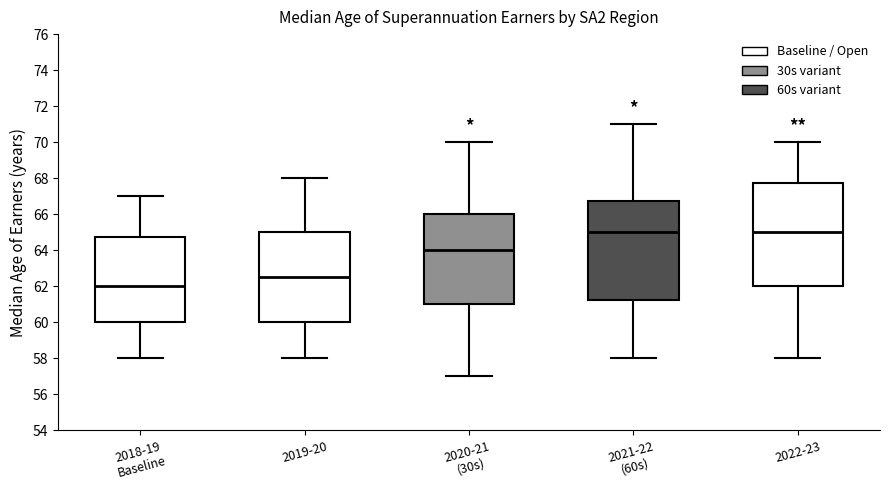

Where is the lower edge of the box for 2022-23 on the y-axis? The values are not printed on the chart, so give them approximately, as read against the axis.

62.0